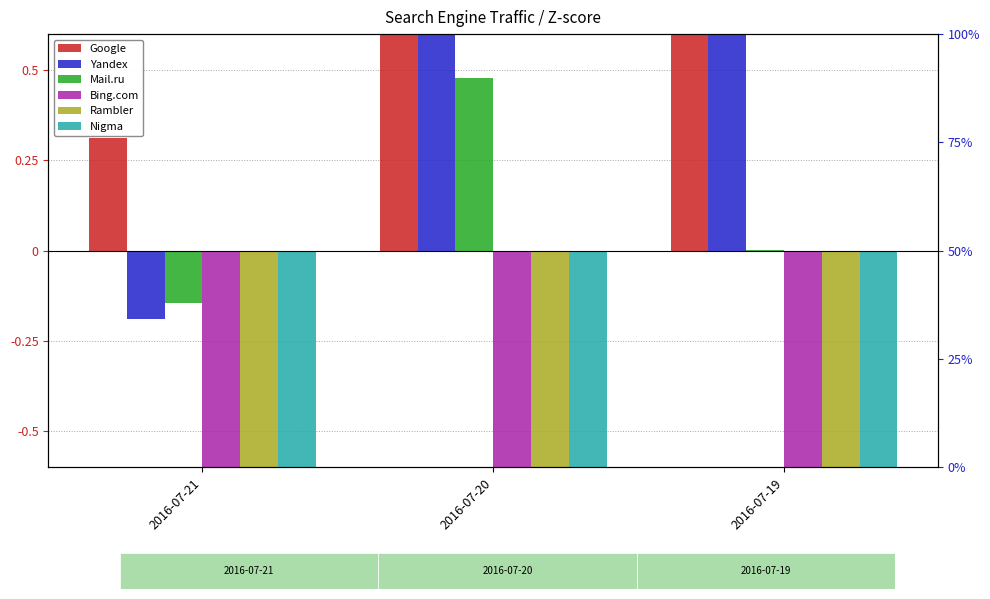

What is the difference between the highest and lowest values at 2016-07-20?

3.4